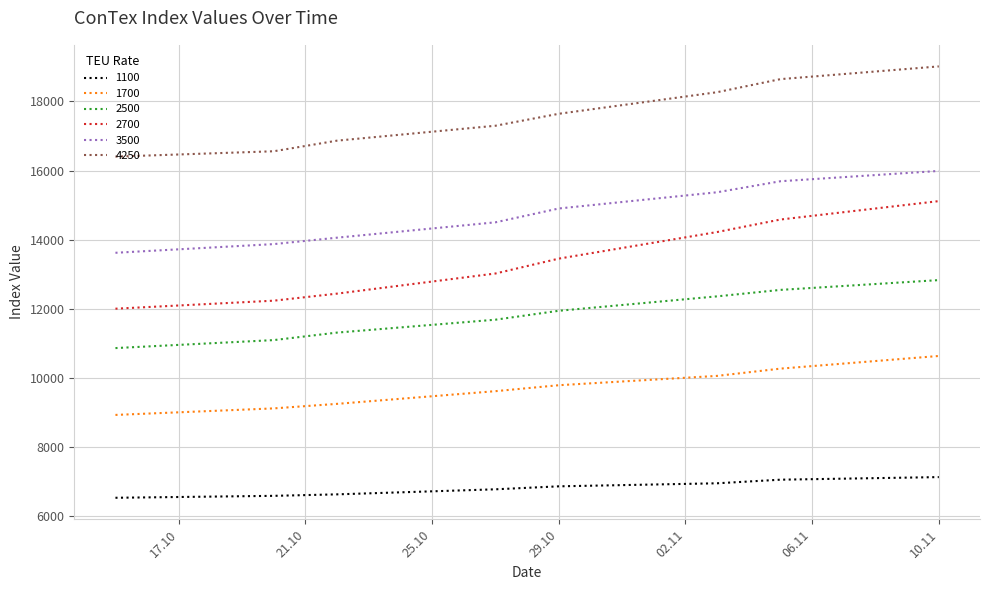

Which series has the largest range (max minus min)?

2700